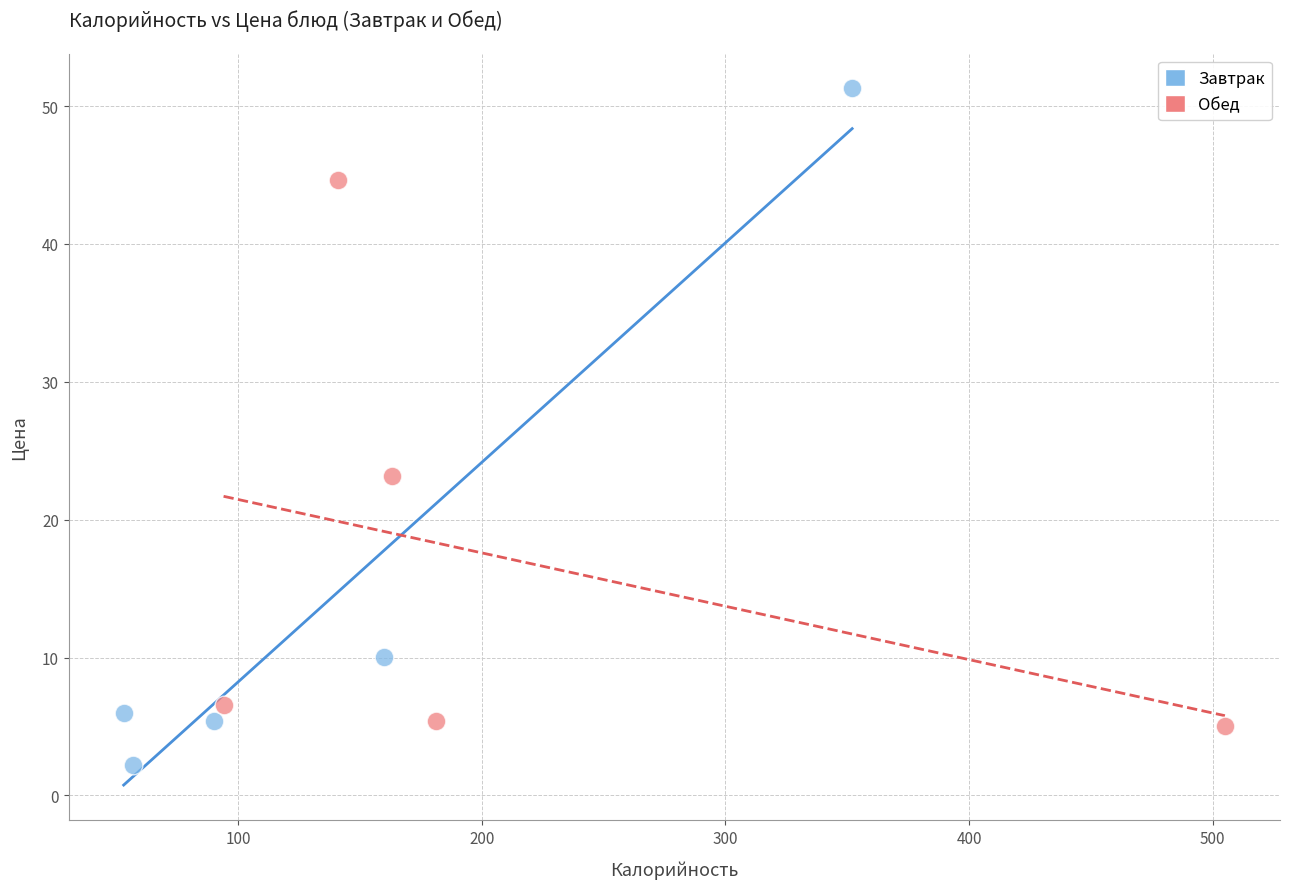

What are all the series names shown in the legend?

Завтрак, Обед